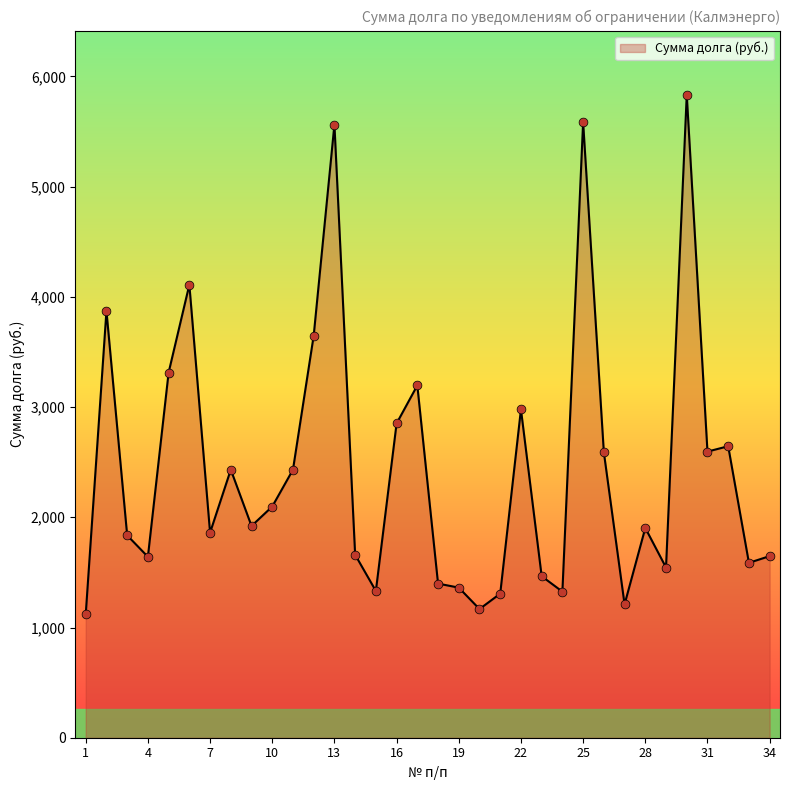

What is the maximum value shown in the chart?

5833.1